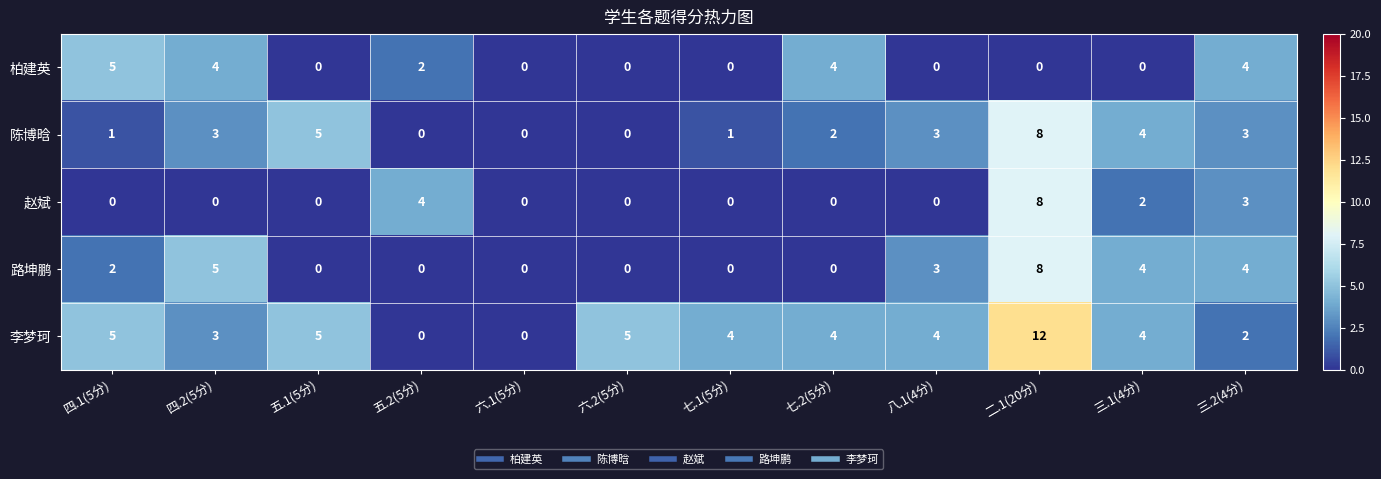

What is the difference between the highest and lowest values at 七.2(5分)?

4